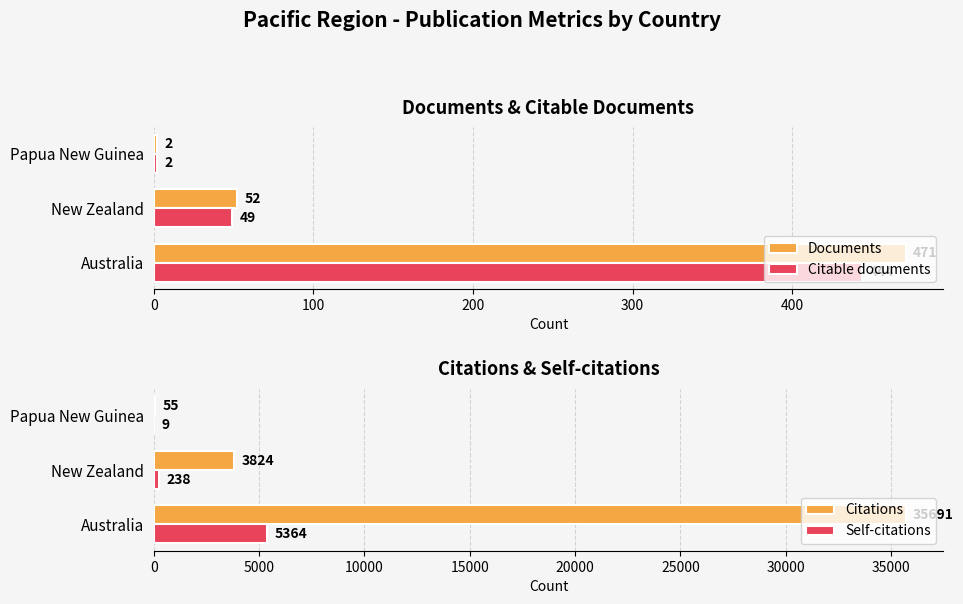

How many data points in Citations are above 3824?

1